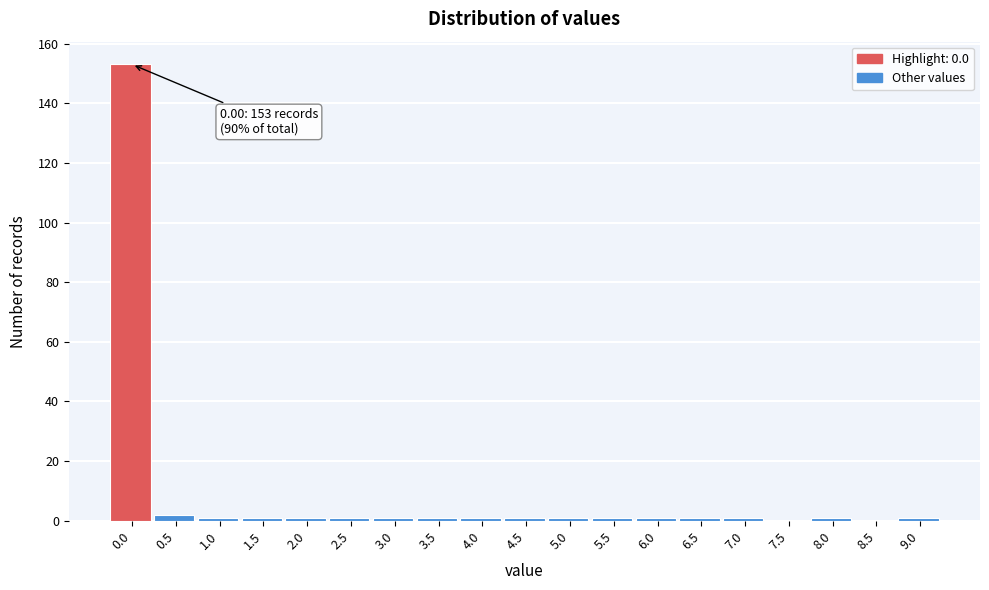

Reading left to right, what are all the values shown in this chart?

0.0=153	0.5=2	1.0=1	1.5=1	2.0=1	2.5=1	3.0=1	3.5=1	4.0=1	4.5=1	5.0=1	5.5=1	6.0=1	6.5=1	7.0=1	7.5=0	8.0=1	8.5=0	9.0=1